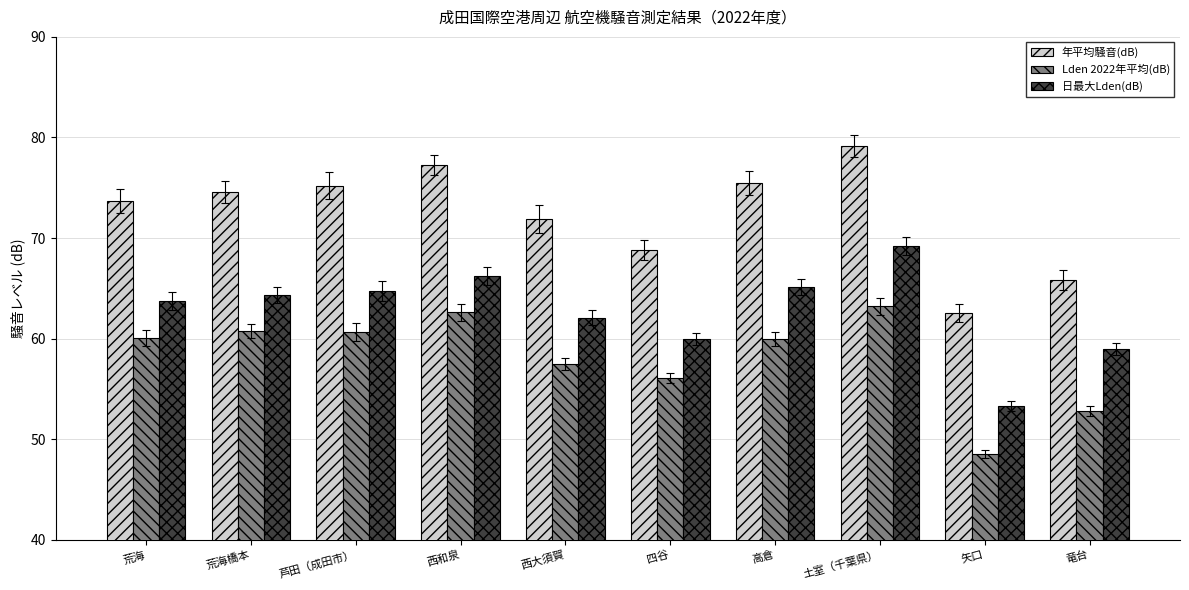

Which series changed the most between 矢口 and 竜台?

日最大Lden(dB)